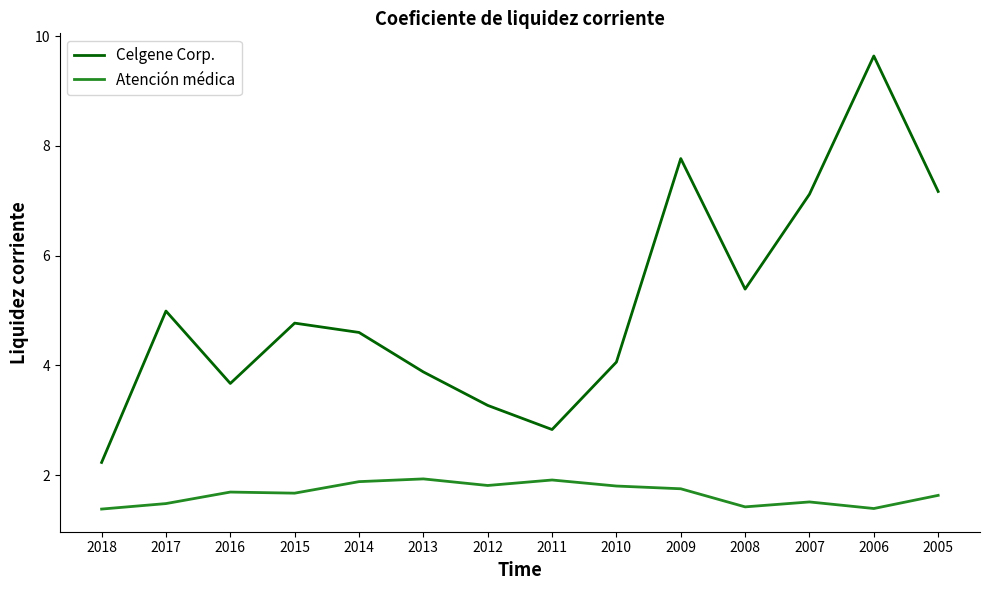

What is the total value across all series at 2011?

4.7